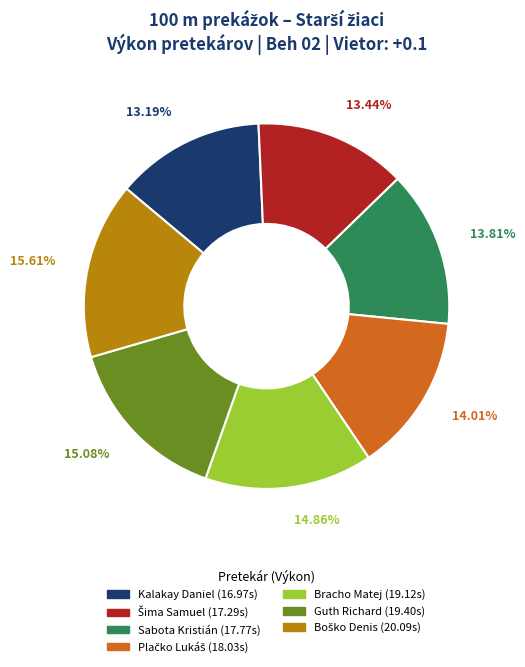

To the nearest percent, what portion does Guth Richard represent?

15%